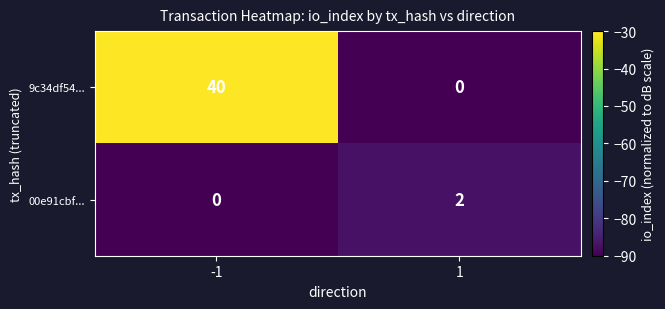

What is the total value across all series at -1?

40